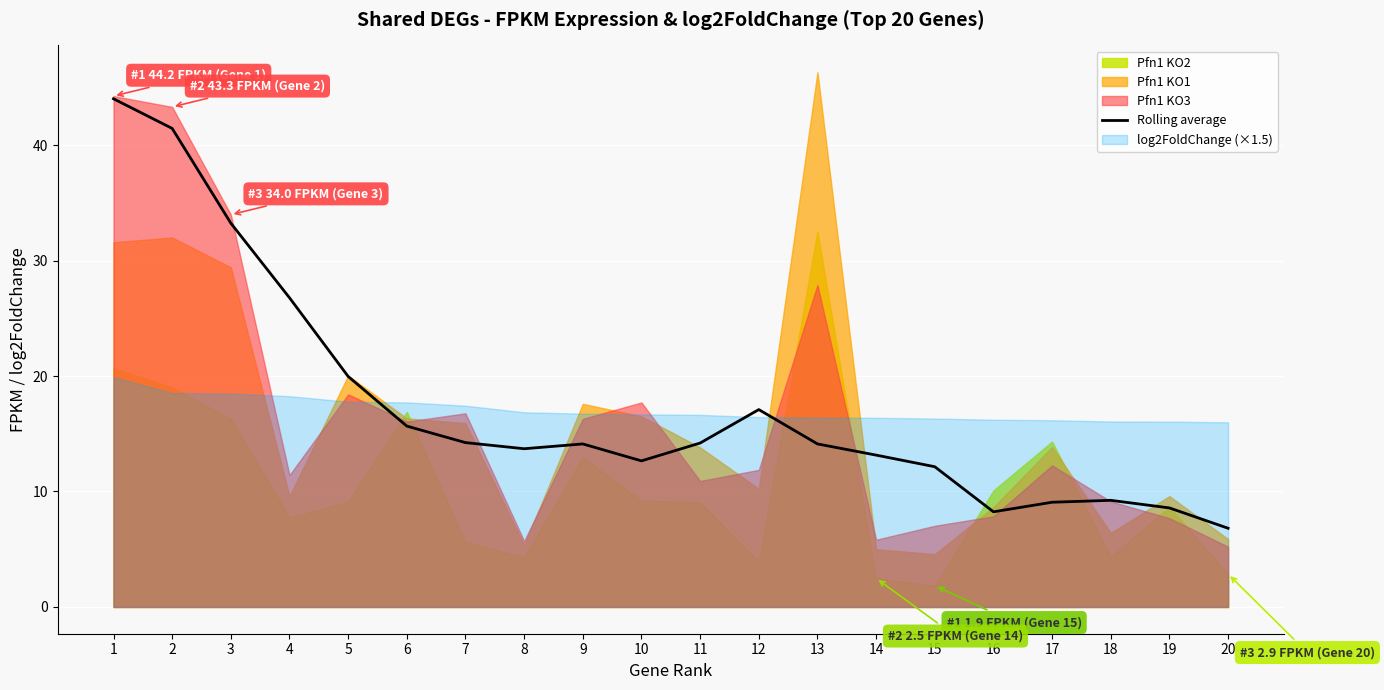

Reading left to right, list all the values displayed in this chart.

44.0	41.4	33.2	26.8	20.0	15.7	14.2	13.7	14.1	12.7	14.2	17.1	14.1	13.2	12.1	8.2	9.1	9.2	8.6	6.8